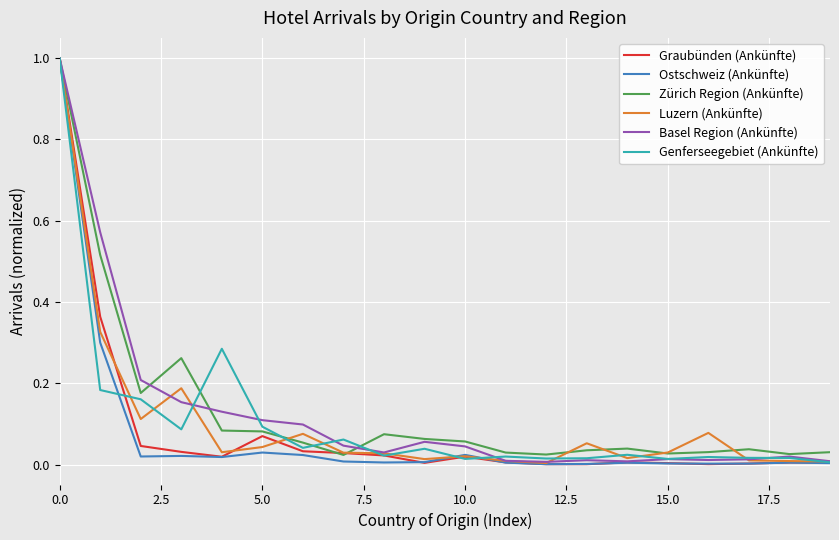

Does the chart display data point markers on the line(s)?

No